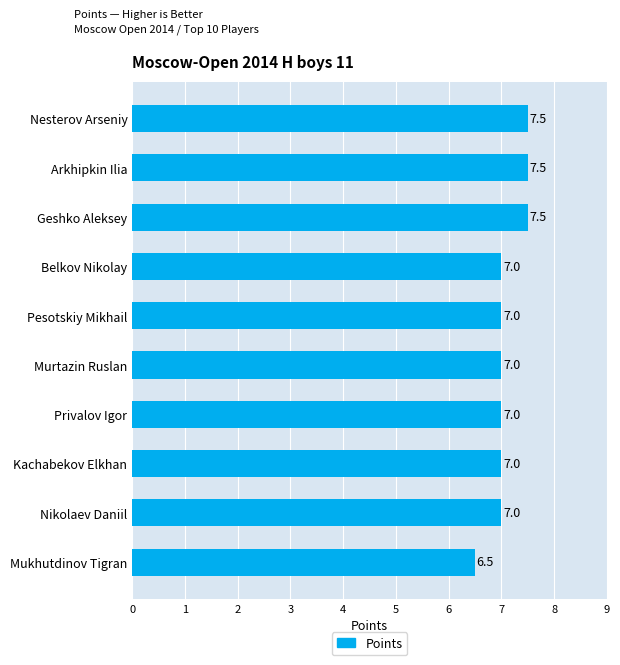

Is it true that the value at Arkhipkin Ilia is 2.3?

False